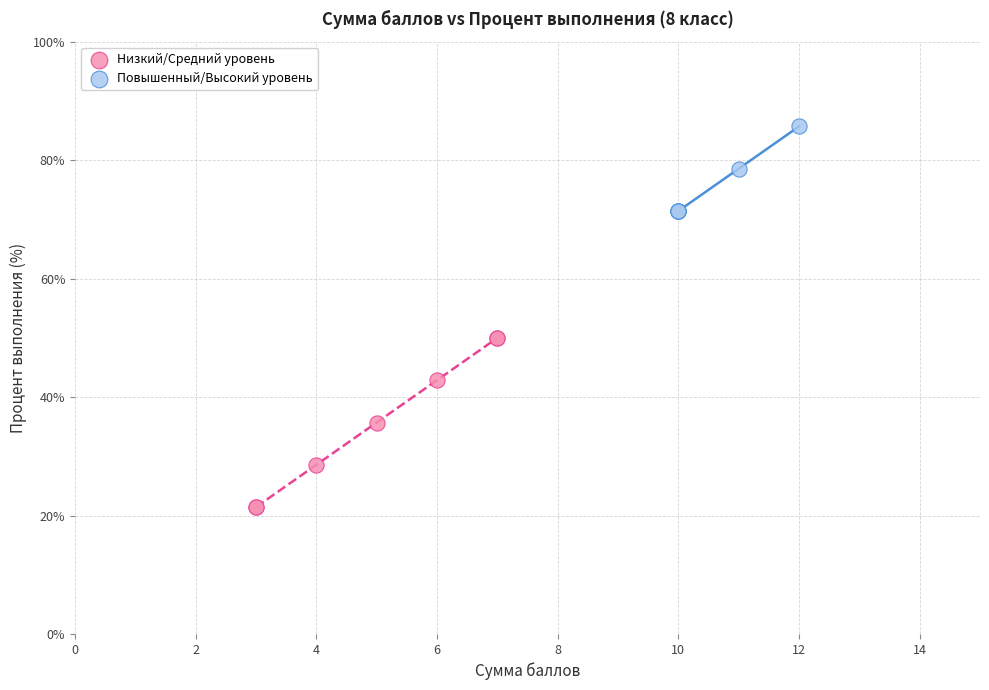

What are all the series names shown in the legend?

Низкий/Средний уровень, Повышенный/Высокий уровень